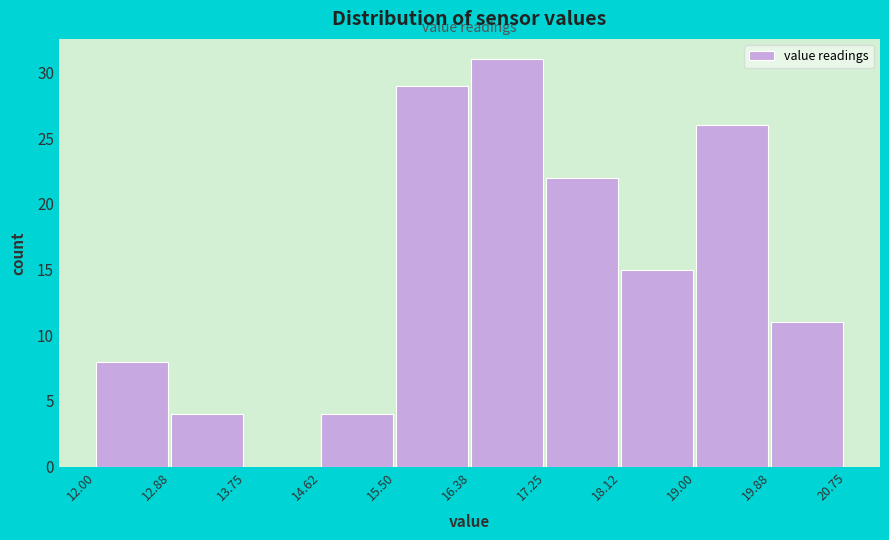

What is the height of the bar covering 15.50 to 16.38 on the x-axis? The values are not printed on the chart, so give them approximately, as read against the axis.

29